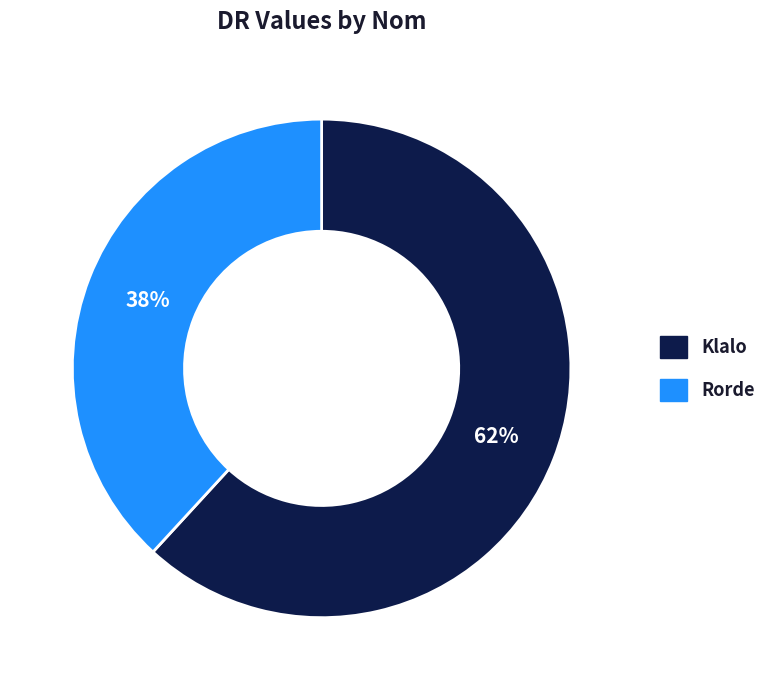

Which category has the biggest portion of the pie?

Klalo